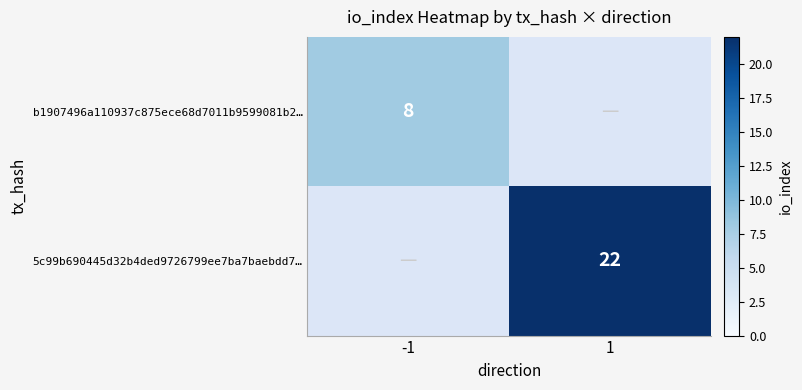

The value of 5c99b690445d32b4ded9726799ee7ba7baebdd7… at 1 is 22. True or false?

True